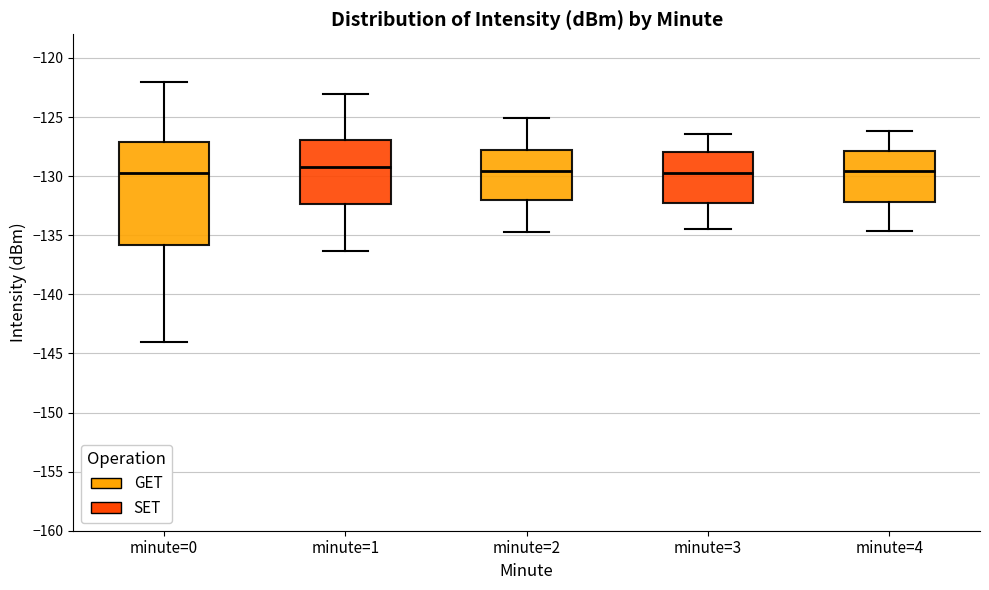

Reading left to right, transcribe this box plot: for each box, give where its median line is, the range the box spans, and where its two whiskers end, as read against the y-axis. The values are not printed on the chart, so give them approximately, as read against the axis.

minute=0: median -130.0, box -136.0 to -127.0, whiskers -144.0 to -122.0
minute=1: median -129.0, box -132.5 to -127.0, whiskers -136.5 to -123.0
minute=2: median -129.5, box -132.0 to -128.0, whiskers -134.5 to -125.0
minute=3: median -129.5, box -132.5 to -128.0, whiskers -134.5 to -126.5
minute=4: median -129.5, box -132.0 to -128.0, whiskers -134.5 to -126.0